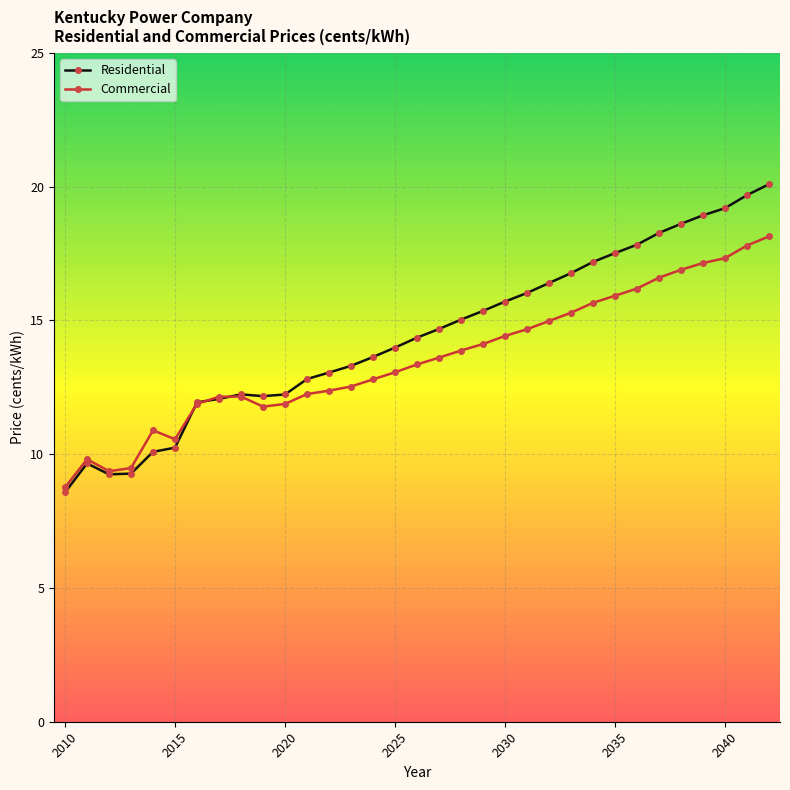

Which series has the widest spread of values?

Residential